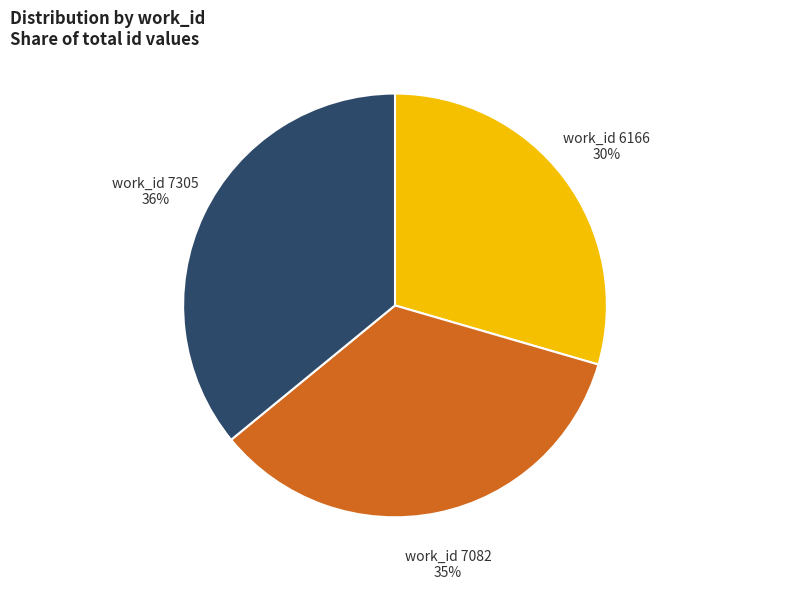

To the nearest percent, what is the average slice percentage?

33%